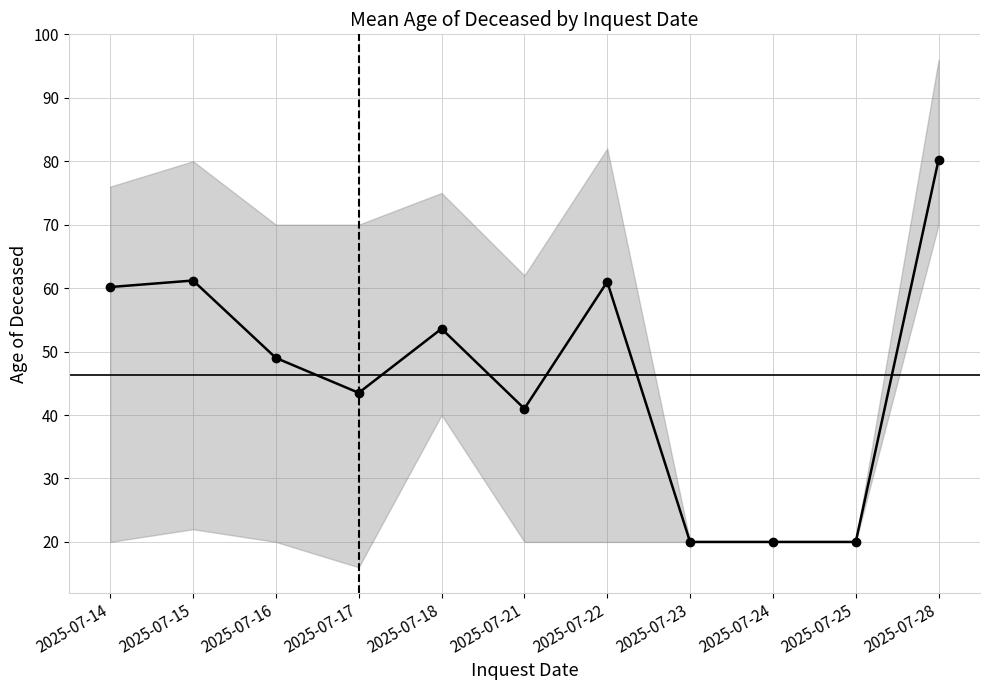

How many points are higher than both their immediate neighbors (excluding endpoints)?

3